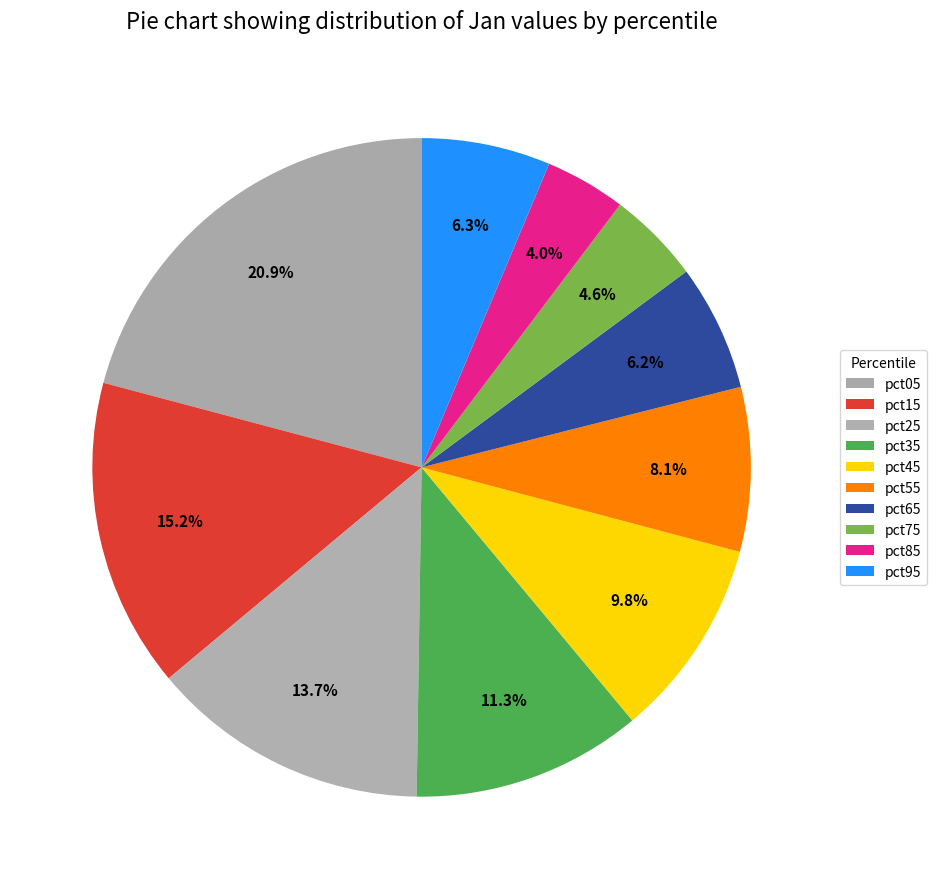

How many slices are in this pie chart?

10